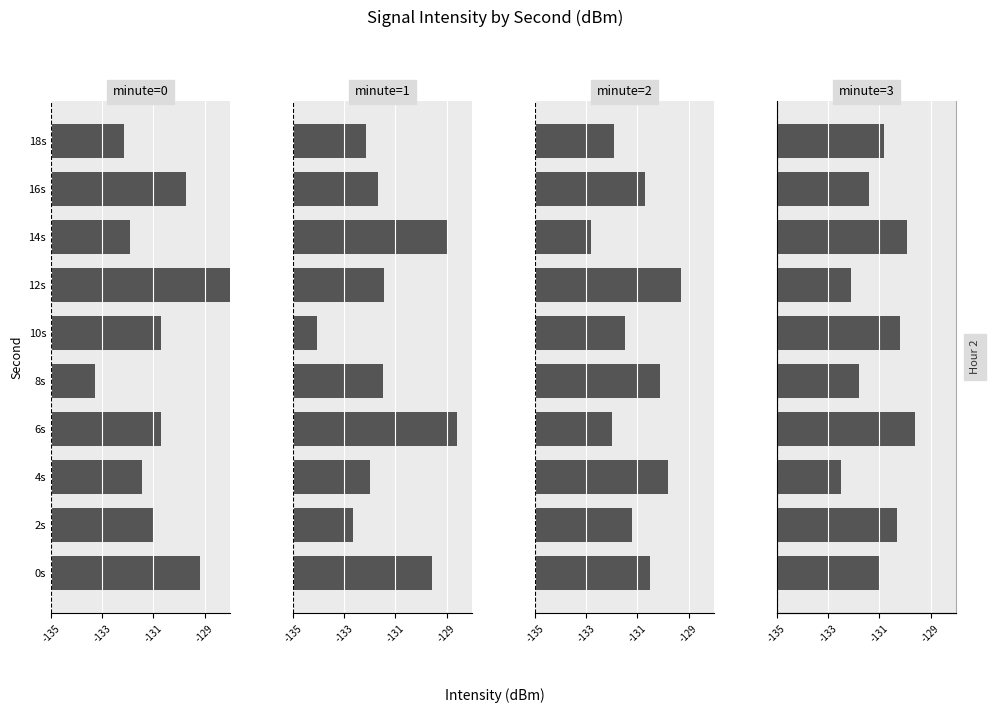

What is the value of the minute=1 bar at the 5th from the left?

3.5